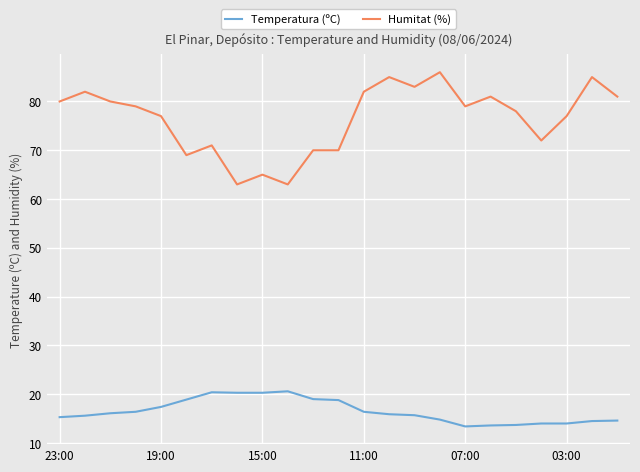

True or false: Temperatura (ºC) and Humitat (%) cross at least once.

False